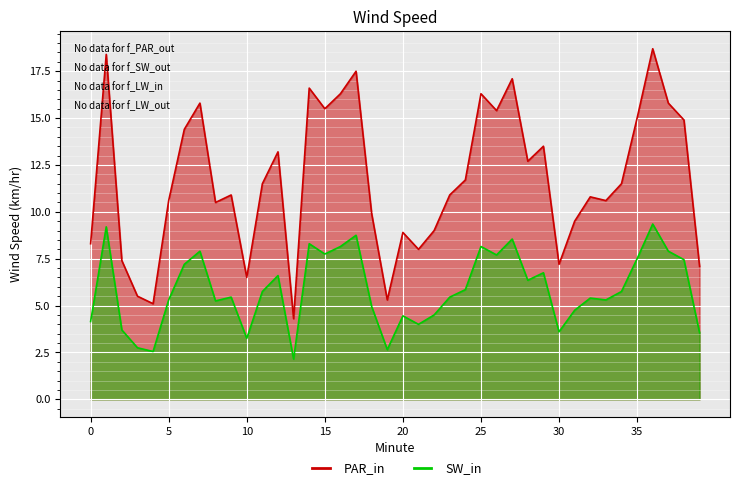

Which category has the highest value in the PAR_in series?

36